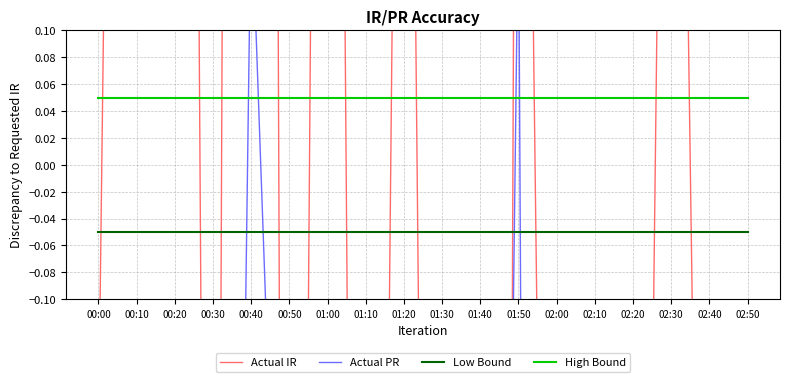

Rank the series by their average value, from highest to lowest.

High Bound, Actual IR, Actual PR, Low Bound